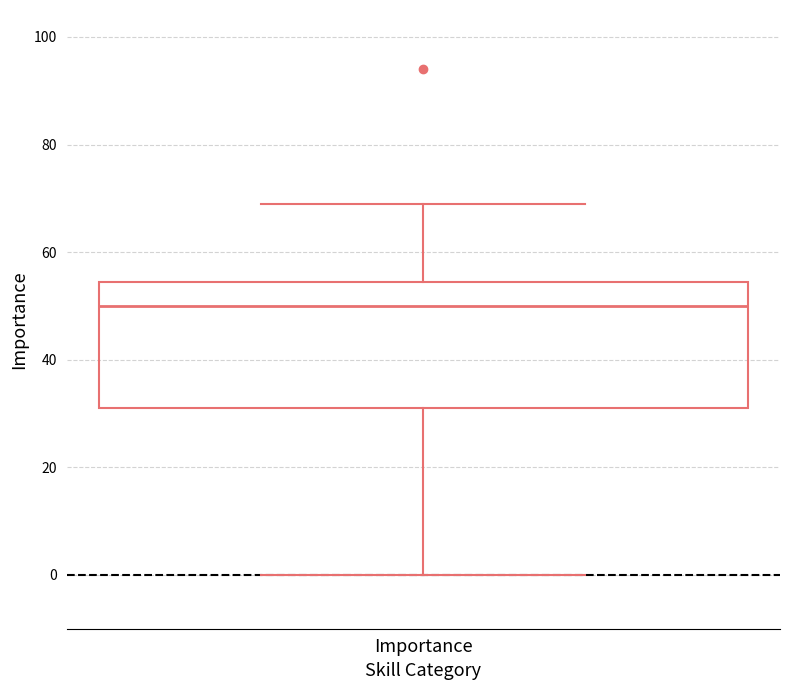

Where does the upper whisker of the box for Importance end on the y-axis? The values are not printed on the chart, so give them approximately, as read against the axis.

70